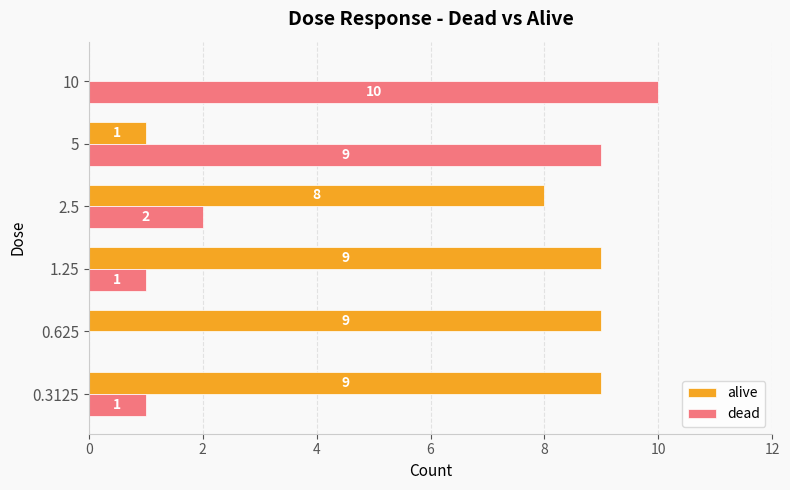

Which series has the largest range (max minus min)?

dead